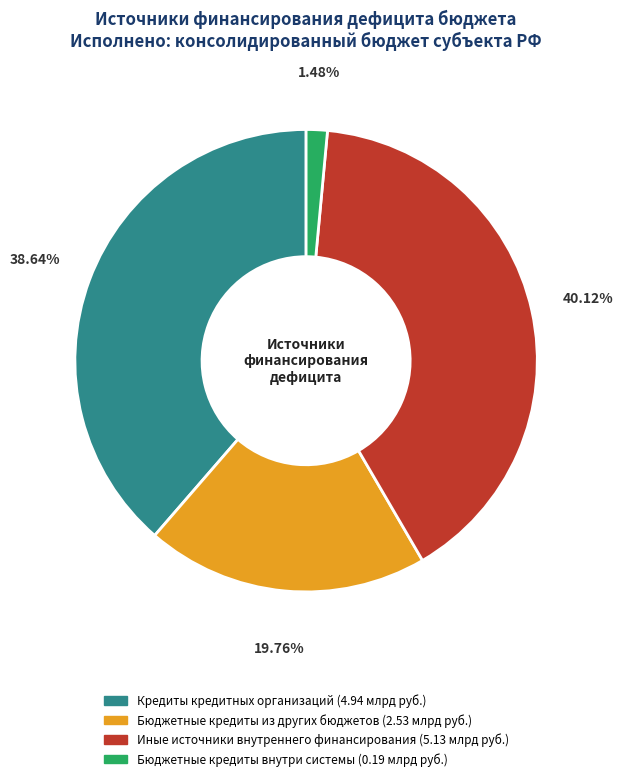

Does any single category account for the majority?

No